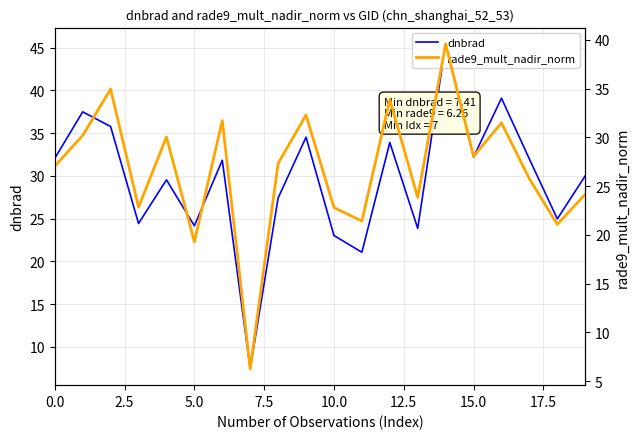

After their last crossing, which series has the higher values: dnbrad or rade9_mult_nadir_norm?

dnbrad